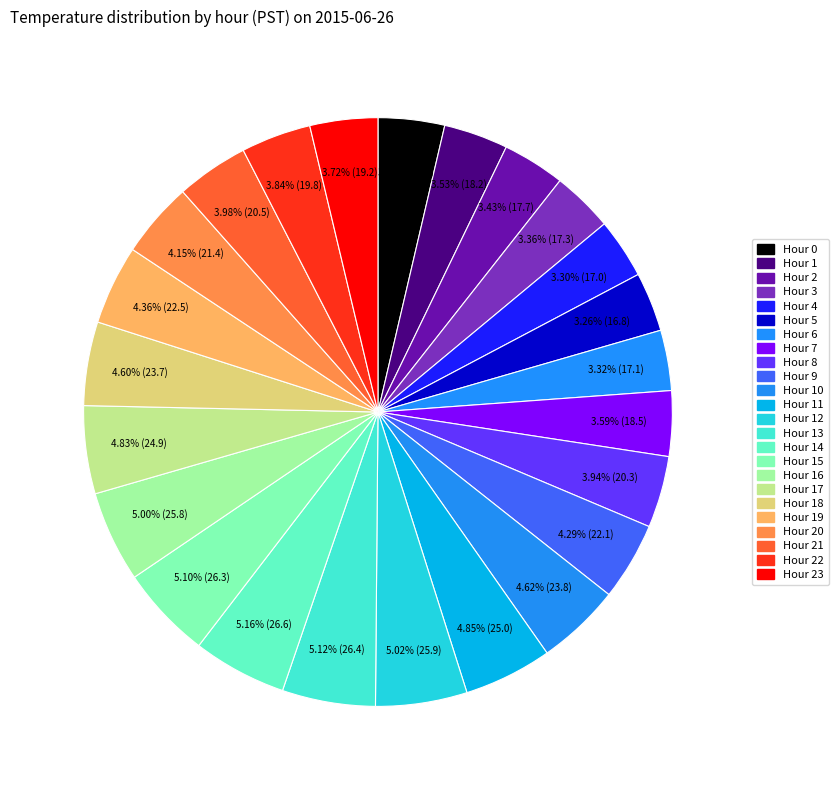

Rank the categories by value from lowest to highest.

Hour 5, Hour 4, Hour 6, Hour 3, Hour 2, Hour 1, Hour 7, Hour 0, Hour 23, Hour 22, Hour 8, Hour 21, Hour 20, Hour 9, Hour 19, Hour 18, Hour 10, Hour 17, Hour 11, Hour 16, Hour 12, Hour 15, Hour 13, Hour 14